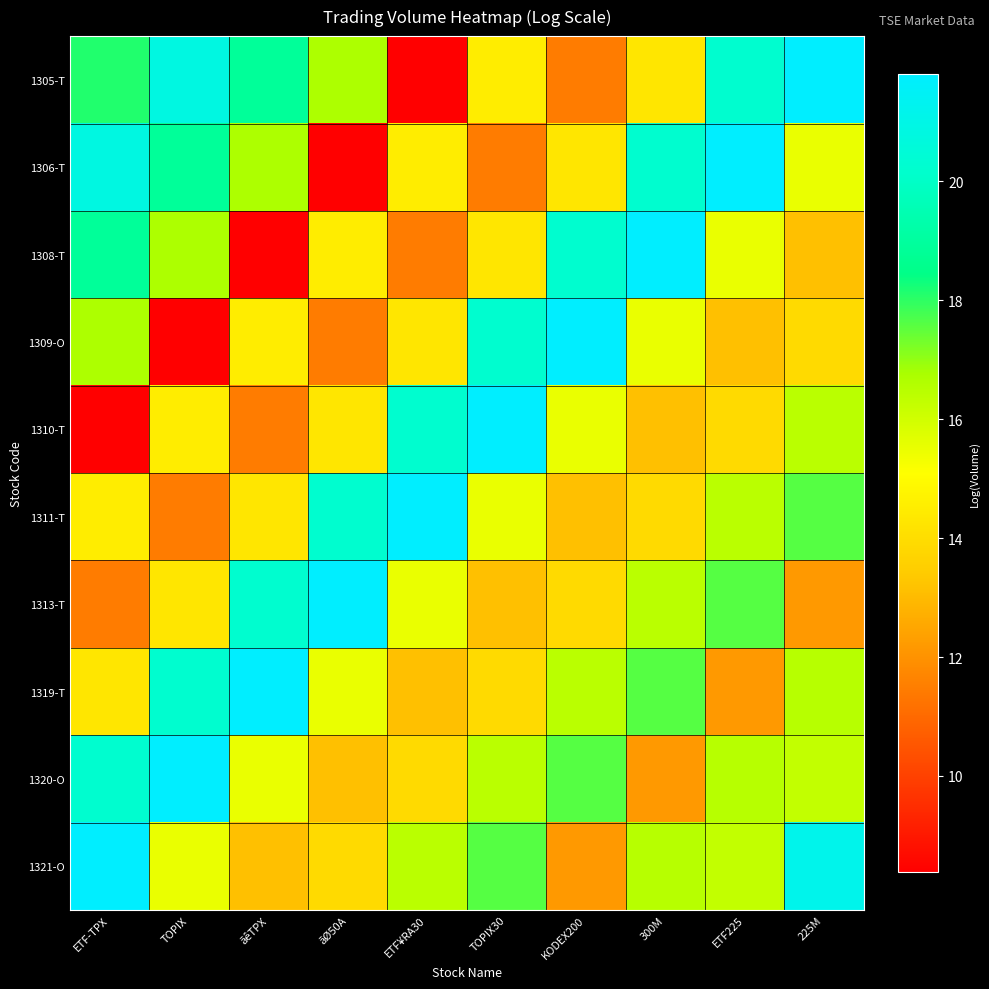

Rank the series by their maximum value, from lowest to highest.

1305-T, 1306-T, 1308-T, 1309-O, 1310-T, 1311-T, 1313-T, 1319-T, 1320-O, 1321-O